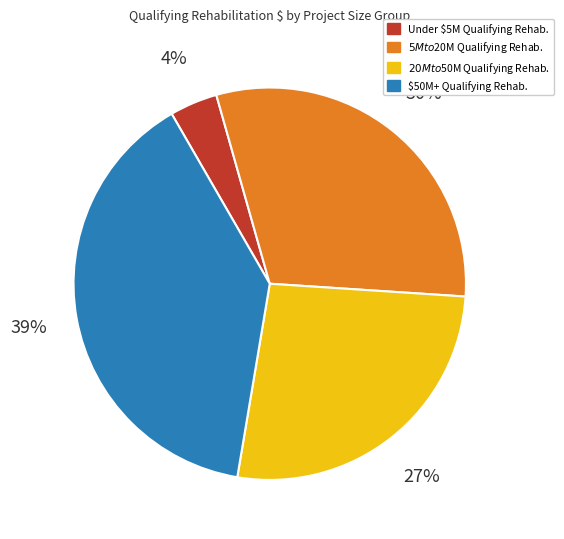

Does any single category account for the majority?

No